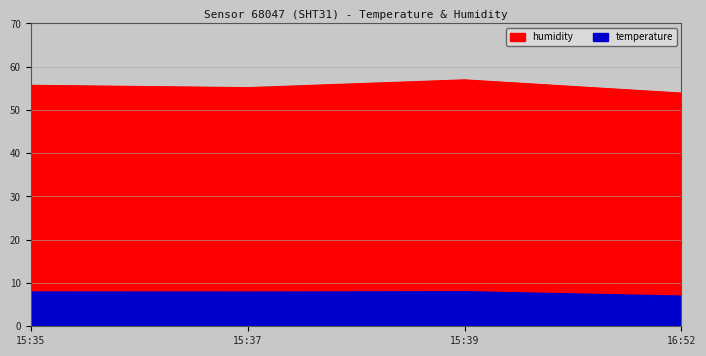

What is the value of the temperature point at the 3rd from the left?

8.0